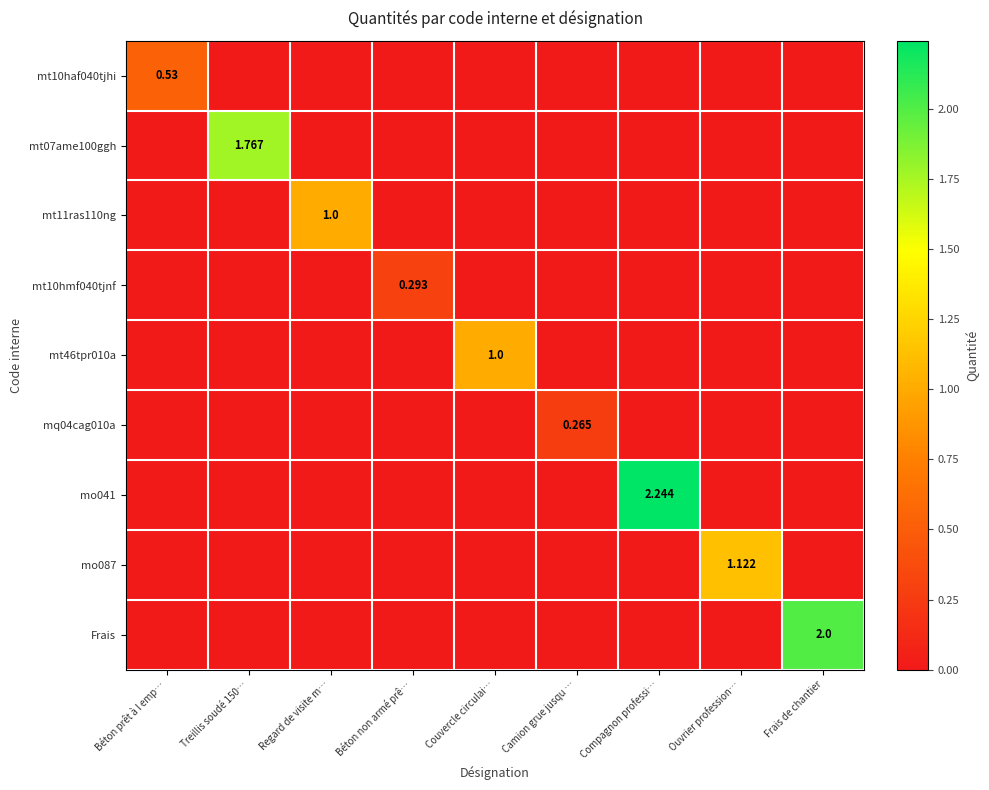

Which category has the highest value in the mt11ras110ng series?

Regard de visite m…